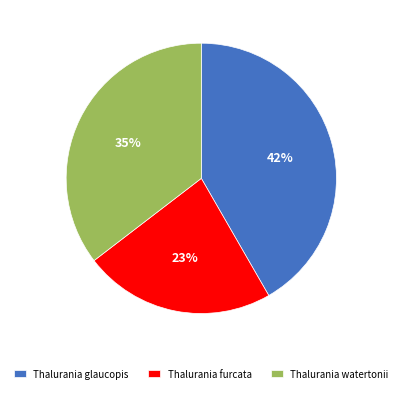

How many slices are in this pie chart?

3